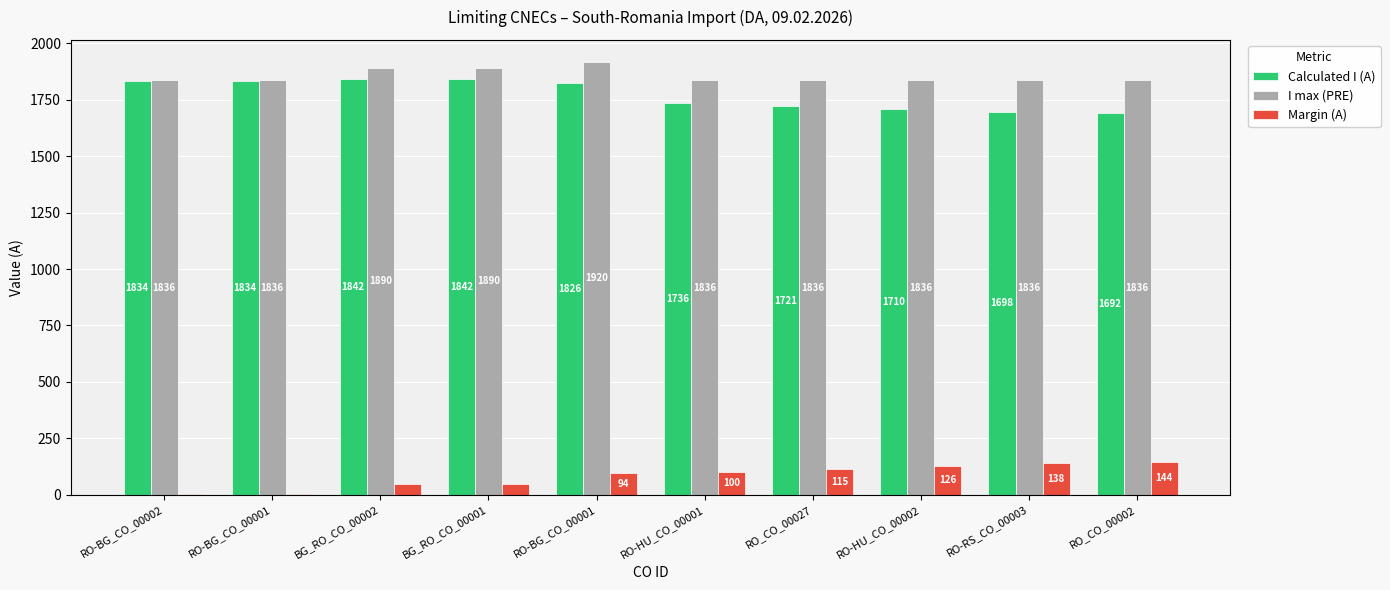

At RO-HU_CO_00002, list the series in order from smallest to largest.

Margin (A), Calculated I (A), I max (PRE)